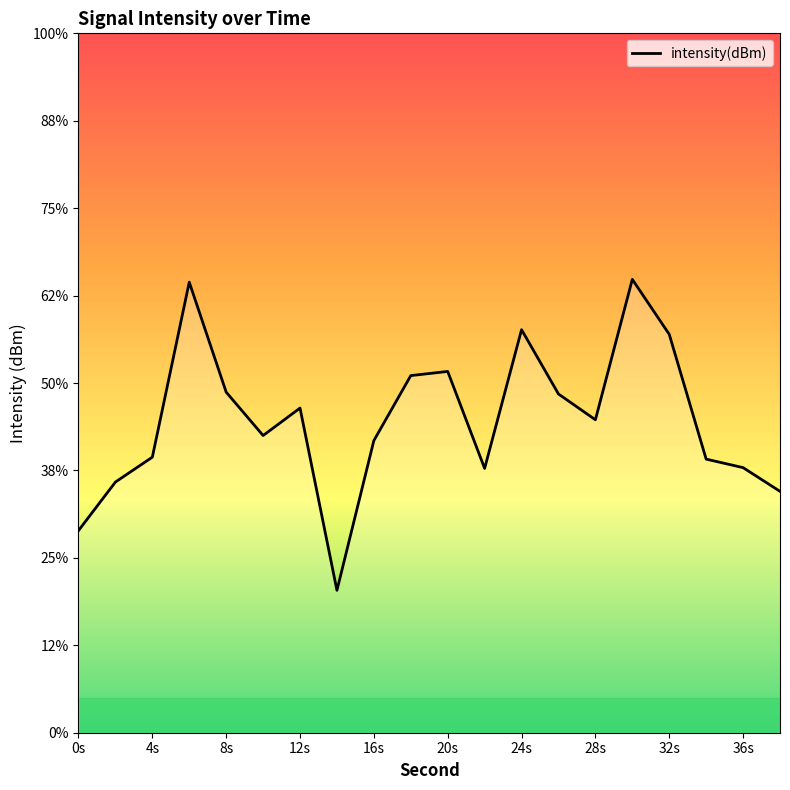

What is the sum of the values at 24s and 12s?

-235.1